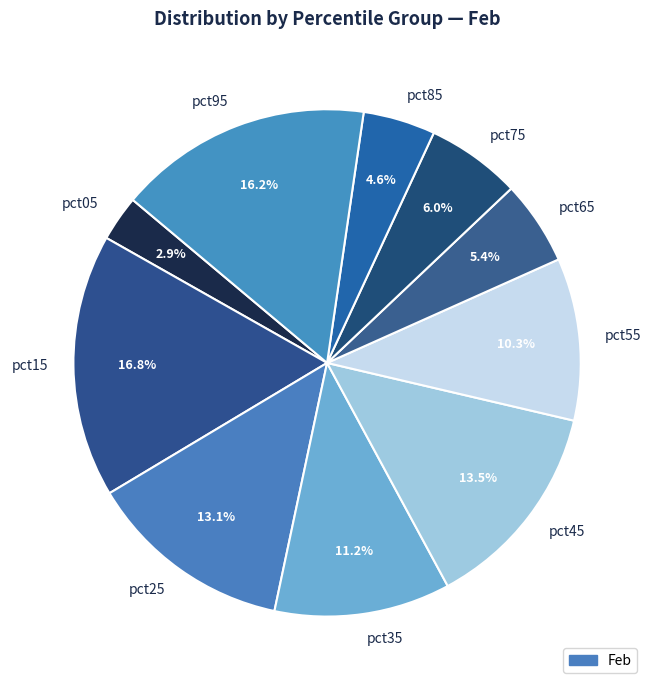

To the nearest percent, what portion does pct05 represent?

3%